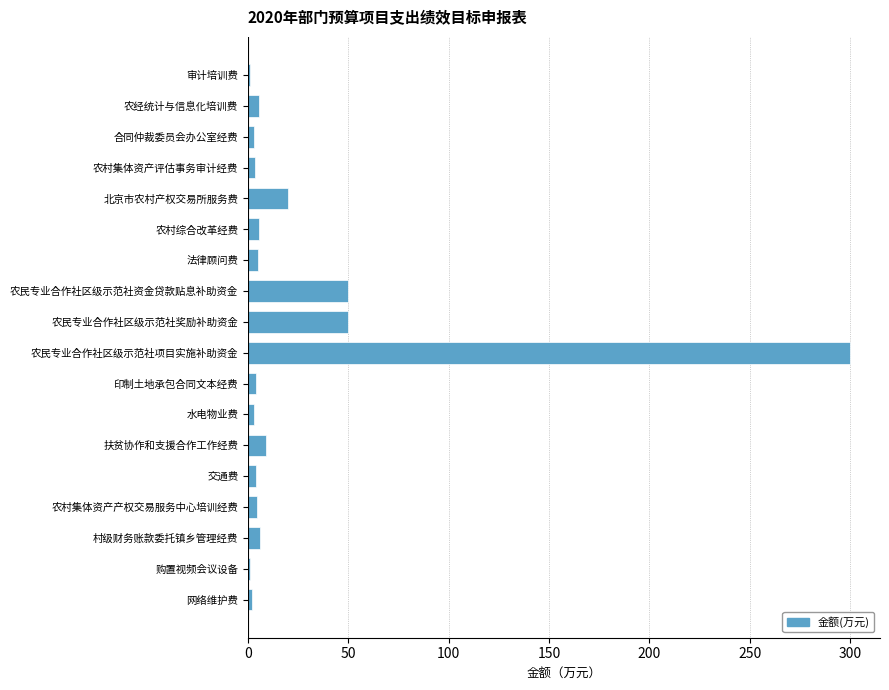

Count the number of categories in the chart.

18